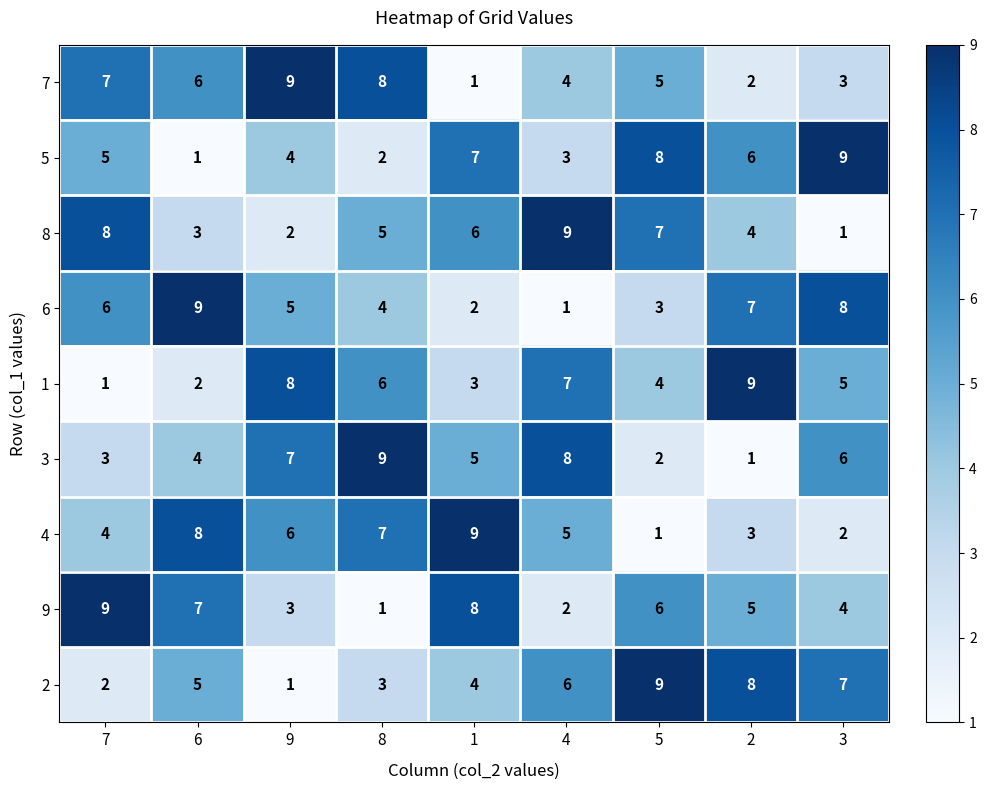

The 5 series shows 8 at 7. True or false?

False